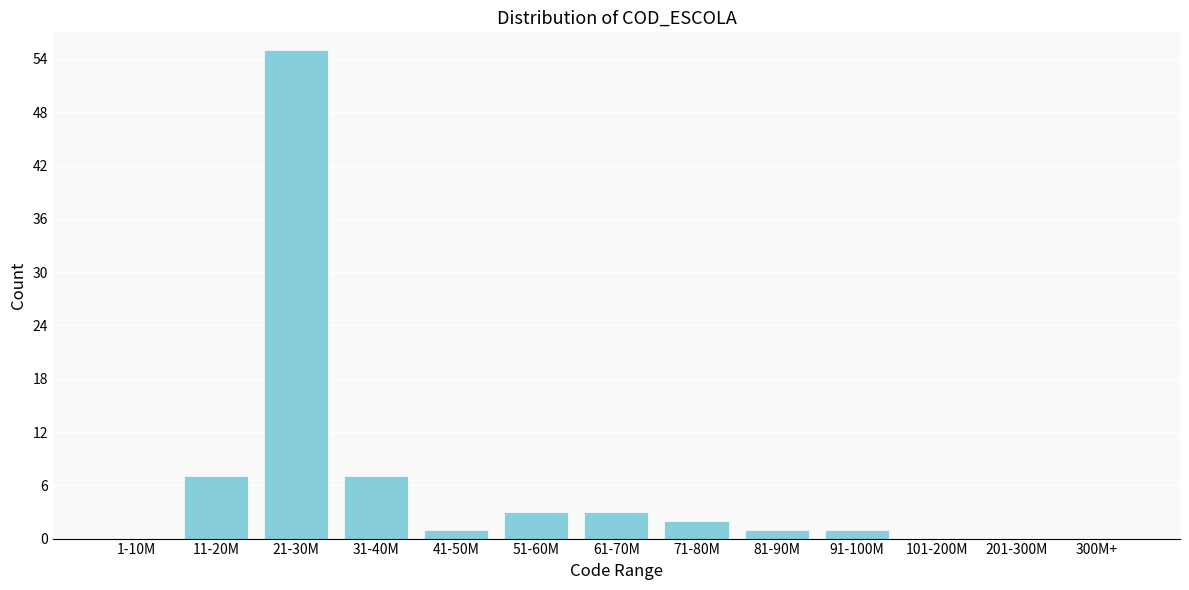

Reading left to right, what are all the values shown in this chart?

1-10M=0	11-20M=7	21-30M=55	31-40M=7	41-50M=1	51-60M=3	61-70M=3	71-80M=2	81-90M=1	91-100M=1	101-200M=0	201-300M=0	300M+=0